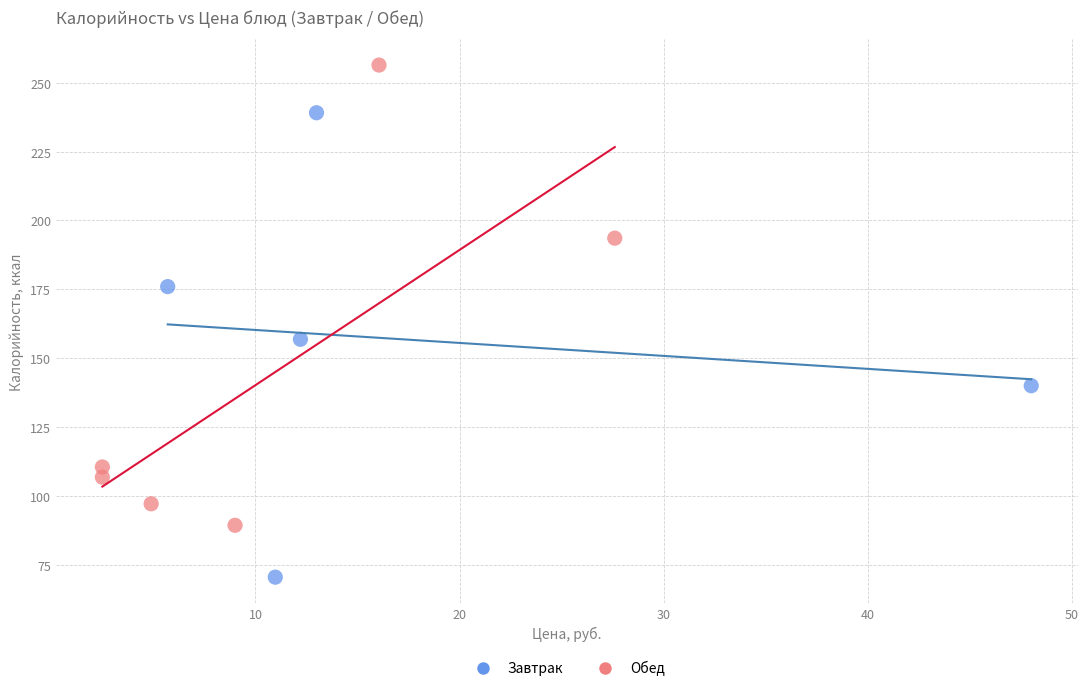

Which series contains the lowest Y value?

Завтрак